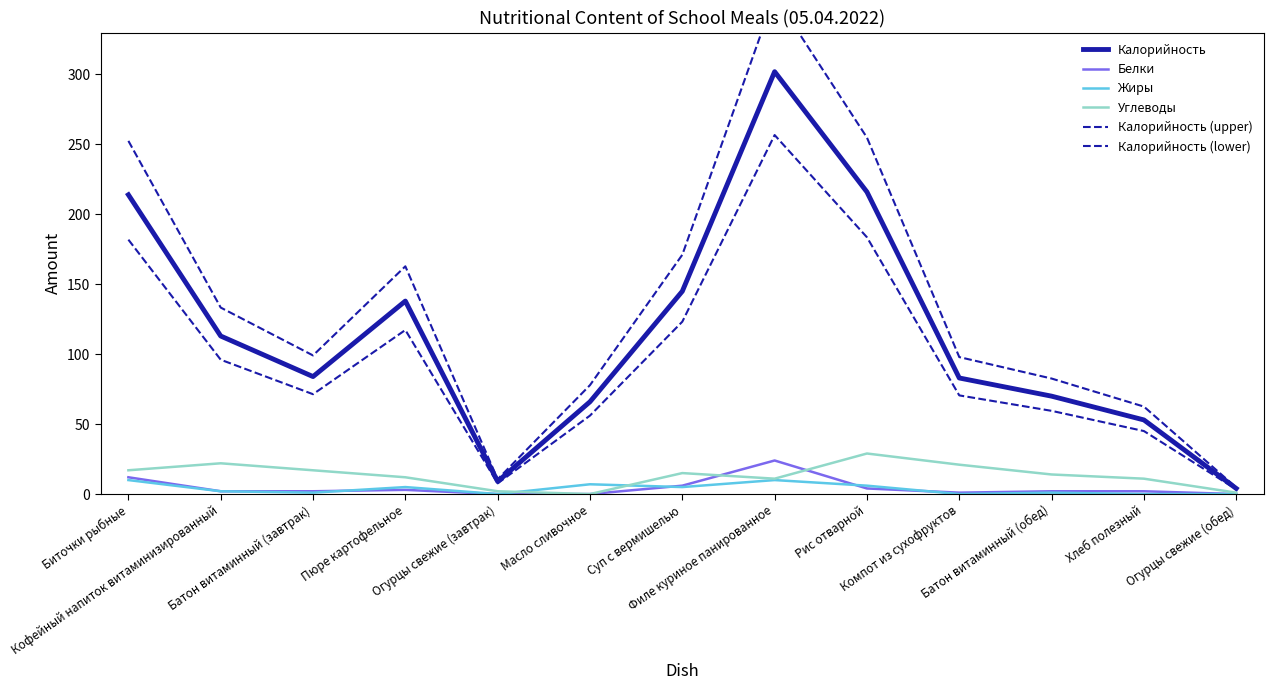

How many values in the Белки series exceed 2?

5